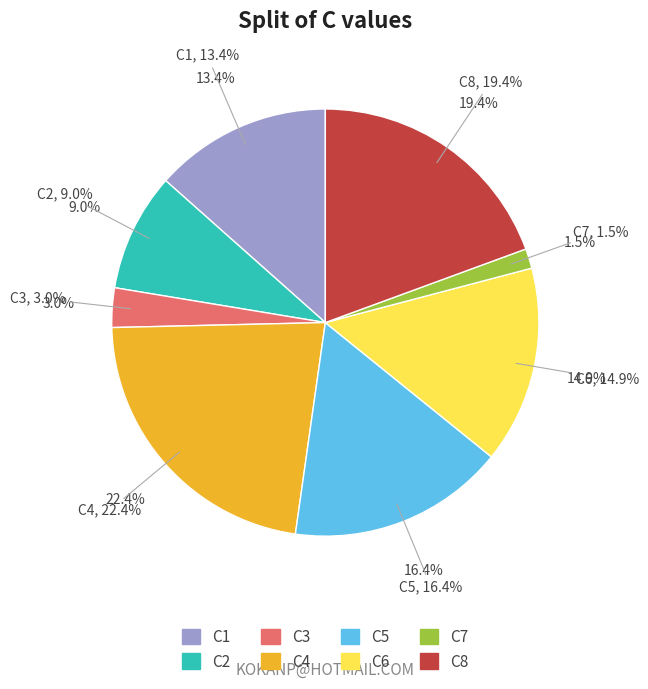

To the nearest percent, what percentage of the pie is C4?

22%